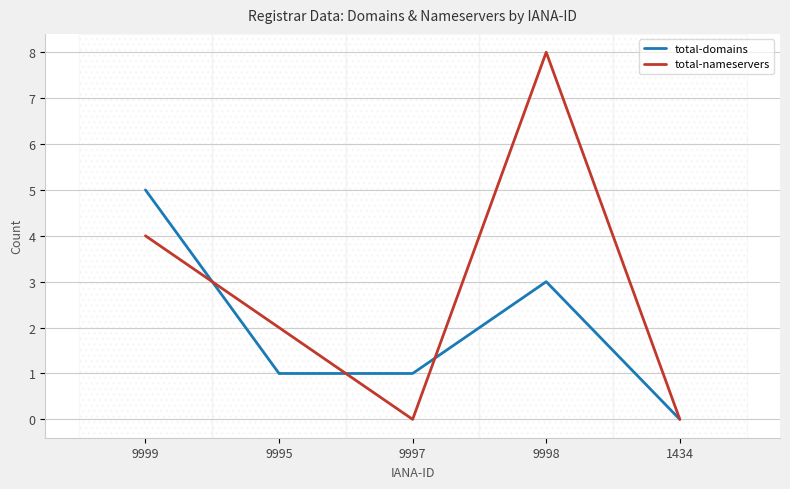

What position from the right is 9995?

4